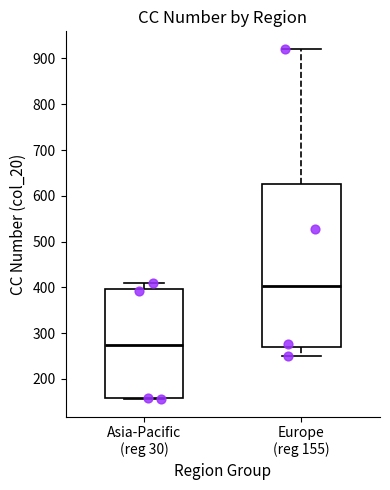

Which box has the lowest median line?

Asia-Pacific (reg 30)